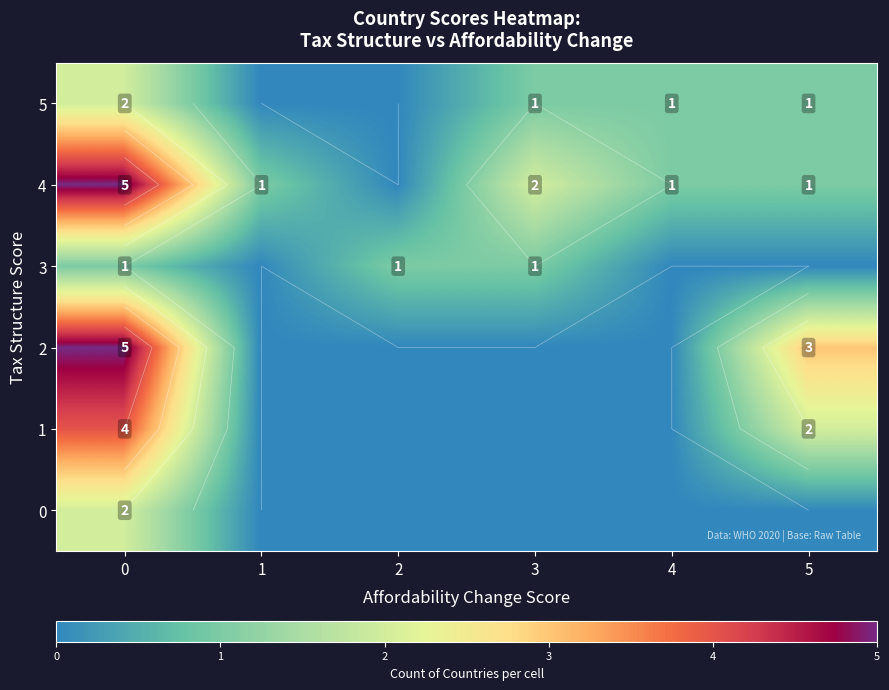

Count the 4 values in the range 1 to 2.

4